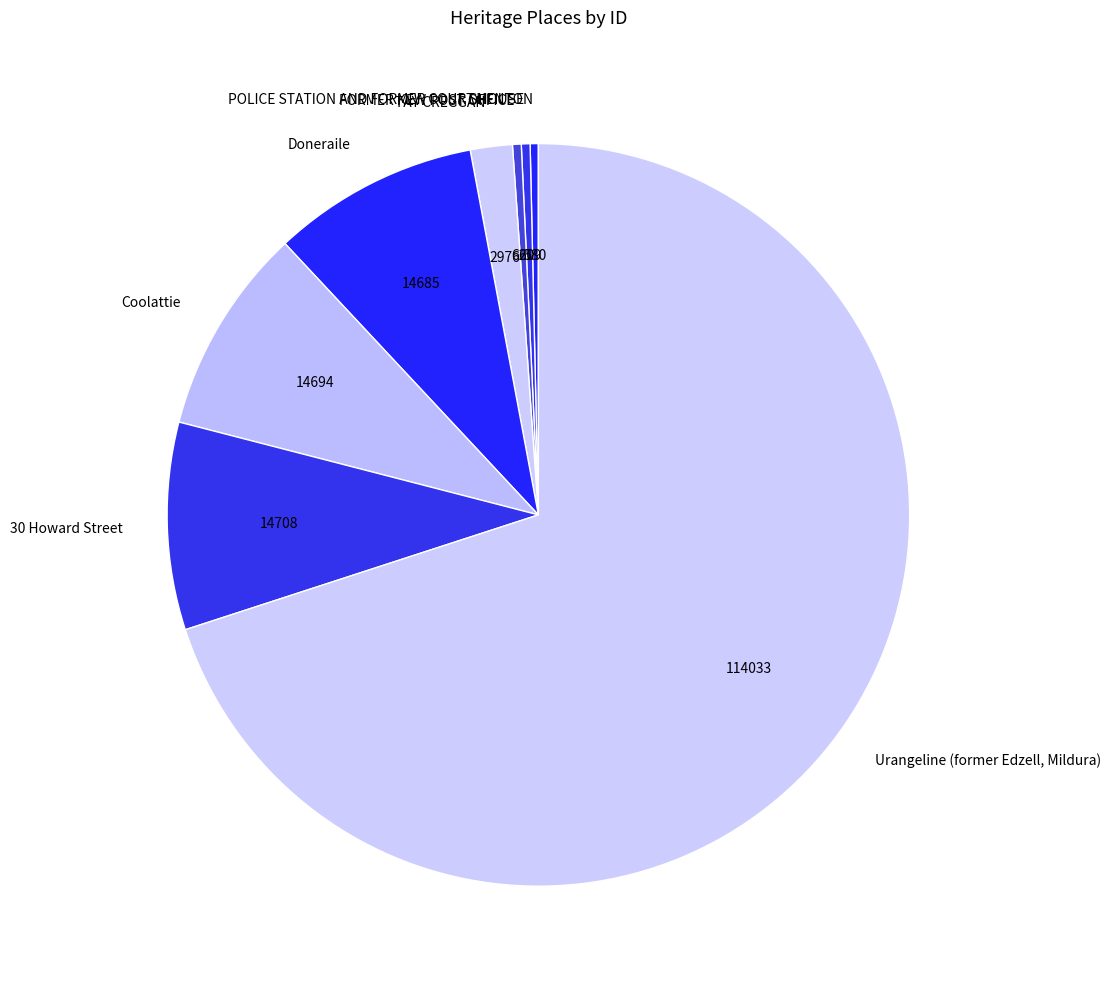

True or false: Doneraile accounts for 1% of the total.

False